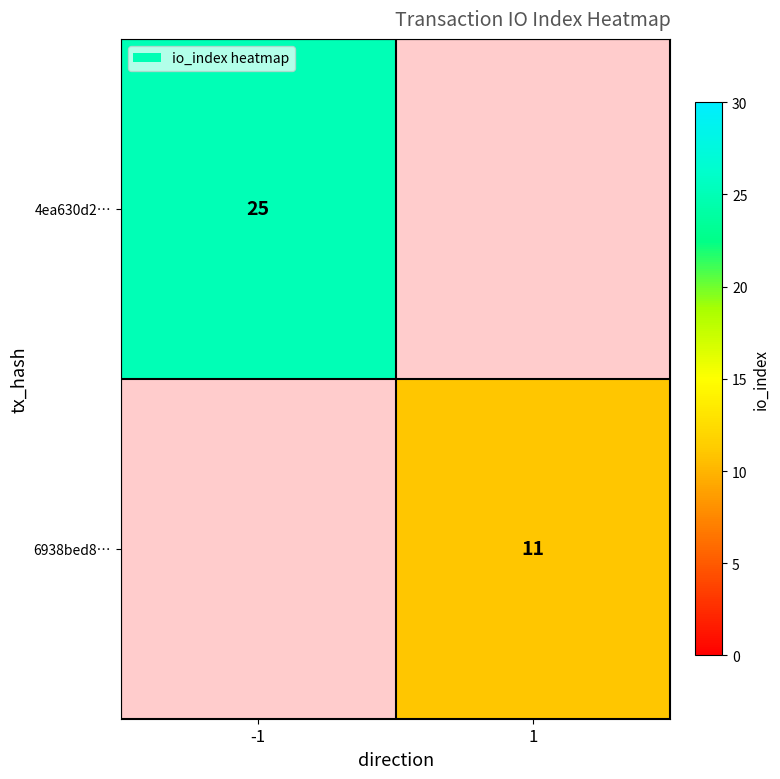

The 4ea630d2… series shows 25 at -1. True or false?

True